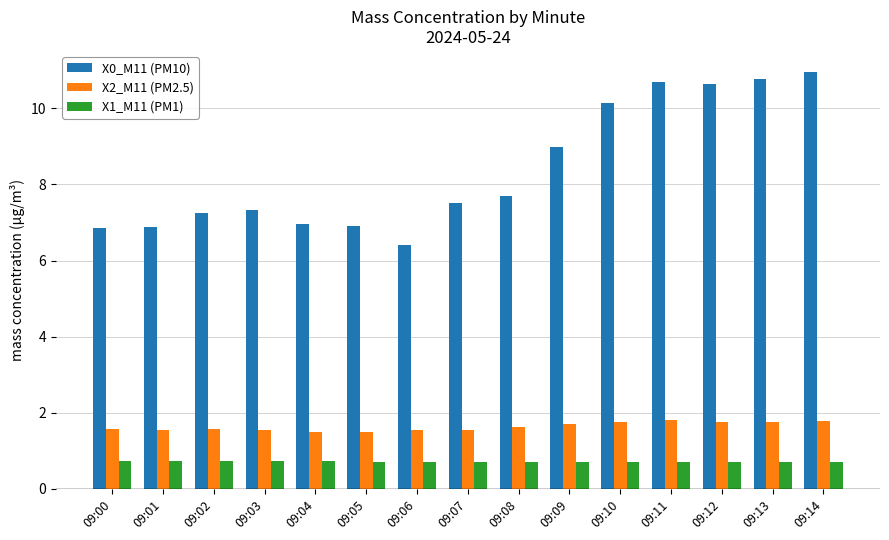

Rank the series by their maximum value, from lowest to highest.

X1_M11 (PM1), X2_M11 (PM2.5), X0_M11 (PM10)